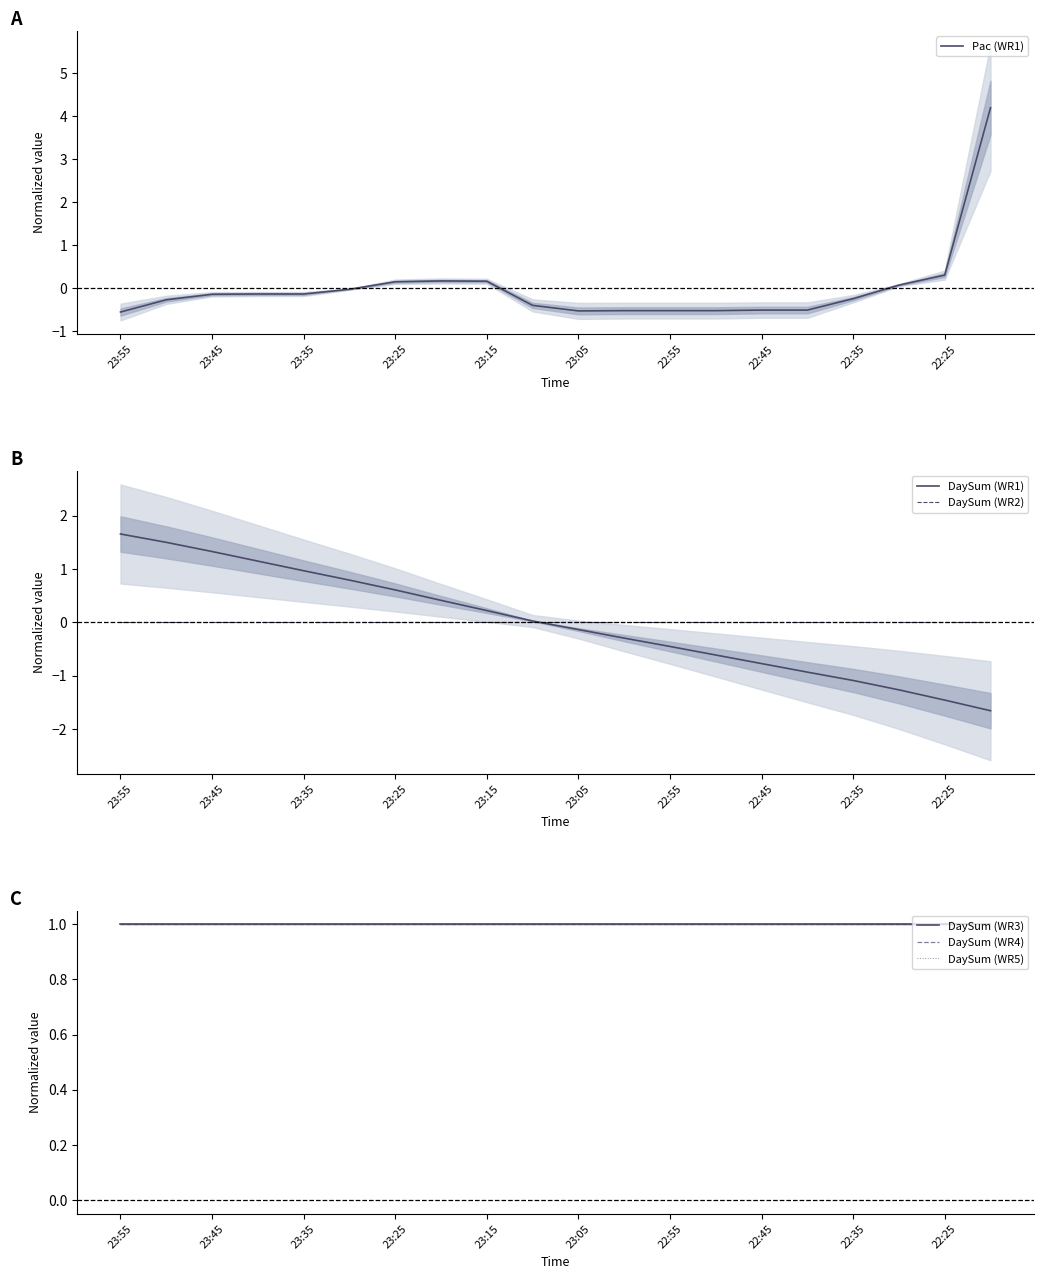

What is the lowest value of the DaySum (WR3) series?

1.0